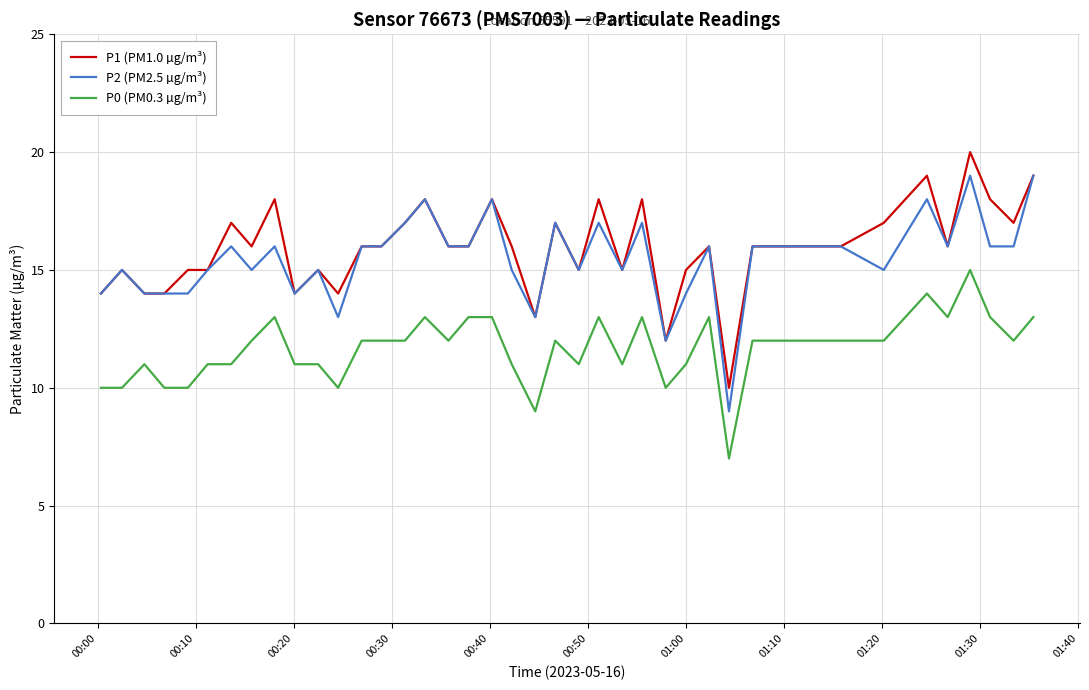

What is the minimum value shown in the chart?

7